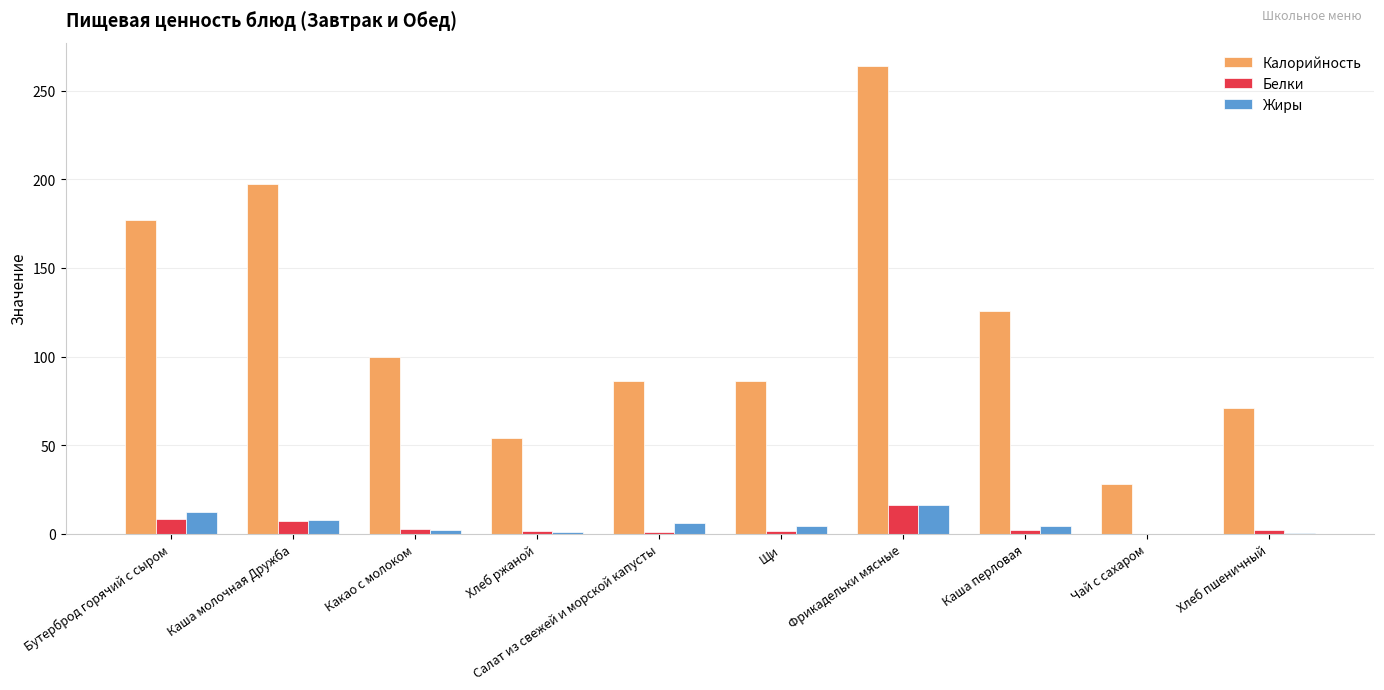

What is the sum of all Калорийность values?

1189.5